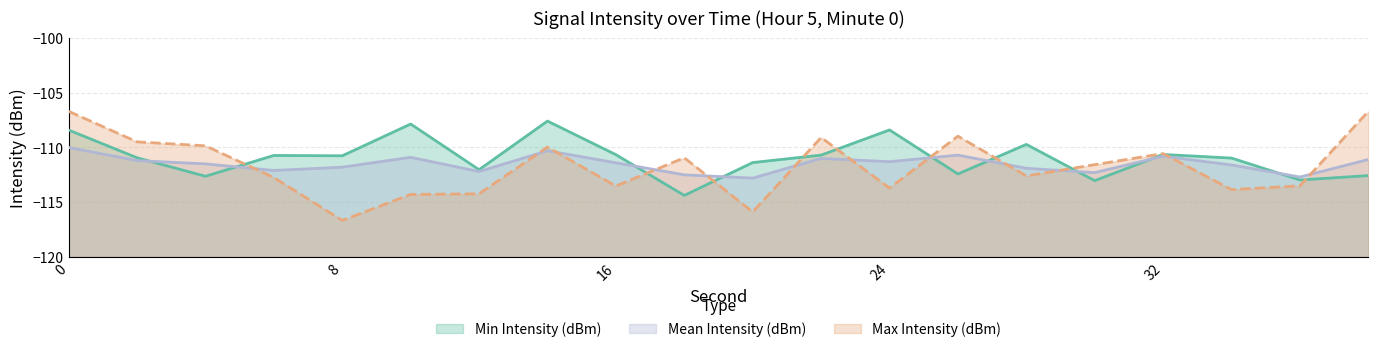

List the labels in order of Max Intensity (dBm) value, smallest first.

8, 20, 10, 12, 34, 24, 16, 36, 6, 28, 30, 18, 32, 14, 4, 2, 22, 26, 0, 38